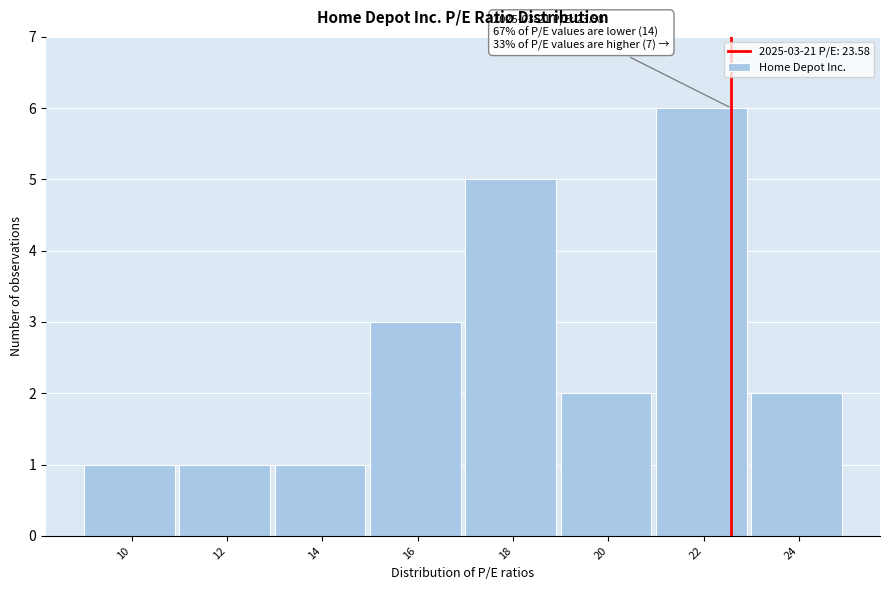

Reading left to right, list all the values displayed in this chart.

10=1	12=1	14=1	16=3	18=5	20=2	22=6	24=2